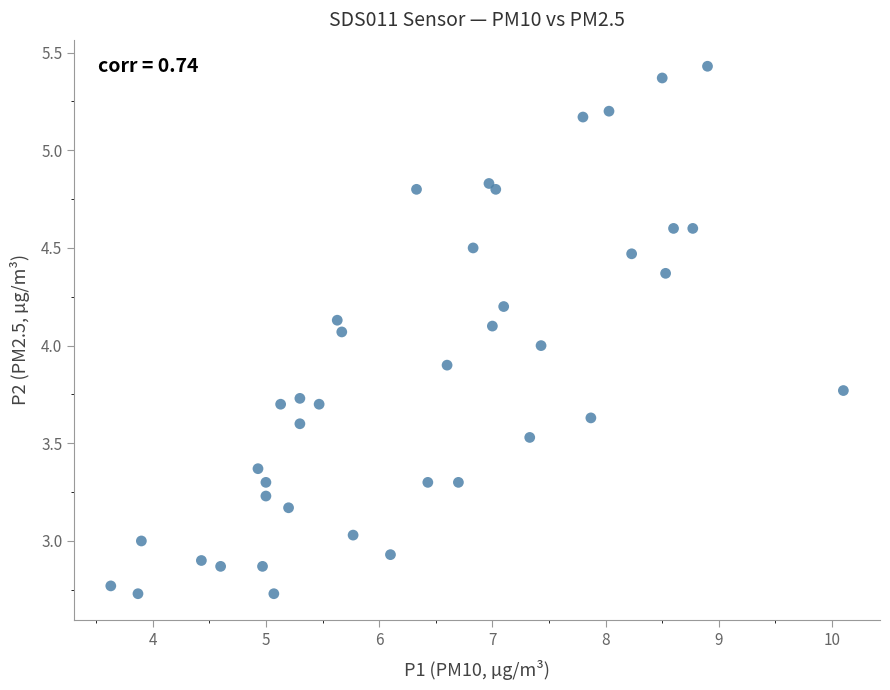

What is the range of X values (max minus min)?

6.5